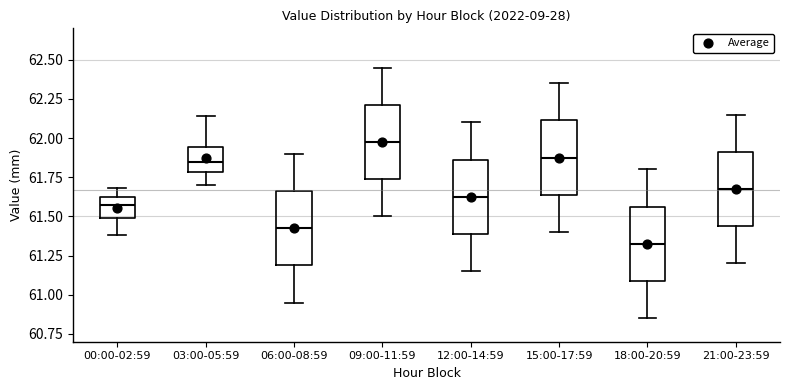

Reading left to right, transcribe this box plot: for each box, give where its median line is, the range the box spans, and where its two whiskers end, as read against the y-axis. The values are not printed on the chart, so give them approximately, as read against the axis.

00:00-02:59: median 61.60, box 61.50 to 61.65, whiskers 61.40 to 61.70
03:00-05:59: median 61.85, box 61.80 to 61.95, whiskers 61.70 to 62.15
06:00-08:59: median 61.45, box 61.20 to 61.65, whiskers 60.95 to 61.90
09:00-11:59: median 62.00, box 61.75 to 62.20, whiskers 61.50 to 62.45
12:00-14:59: median 61.65, box 61.40 to 61.85, whiskers 61.15 to 62.10
15:00-17:59: median 61.90, box 61.65 to 62.10, whiskers 61.40 to 62.35
18:00-20:59: median 61.35, box 61.10 to 61.55, whiskers 60.85 to 61.80
21:00-23:59: median 61.70, box 61.45 to 61.90, whiskers 61.20 to 62.15